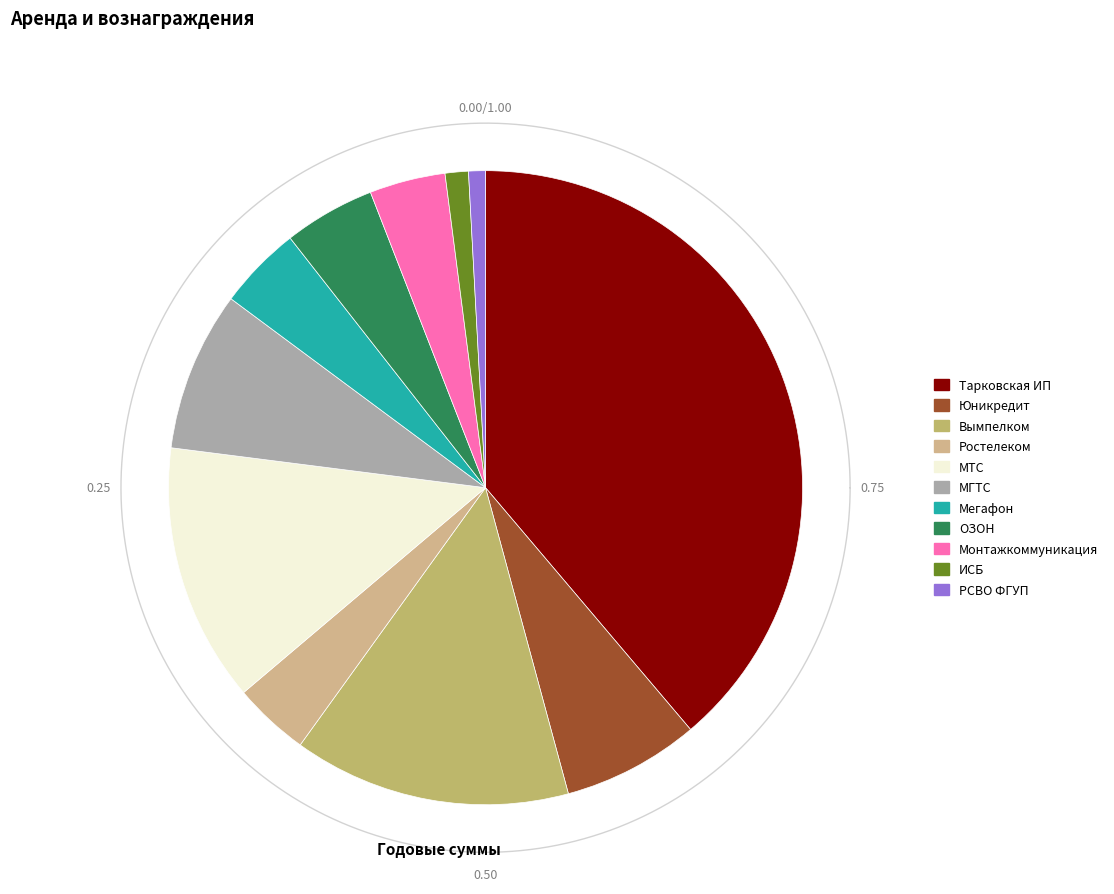

Is Монтажкоммуникация the majority of the pie?

No